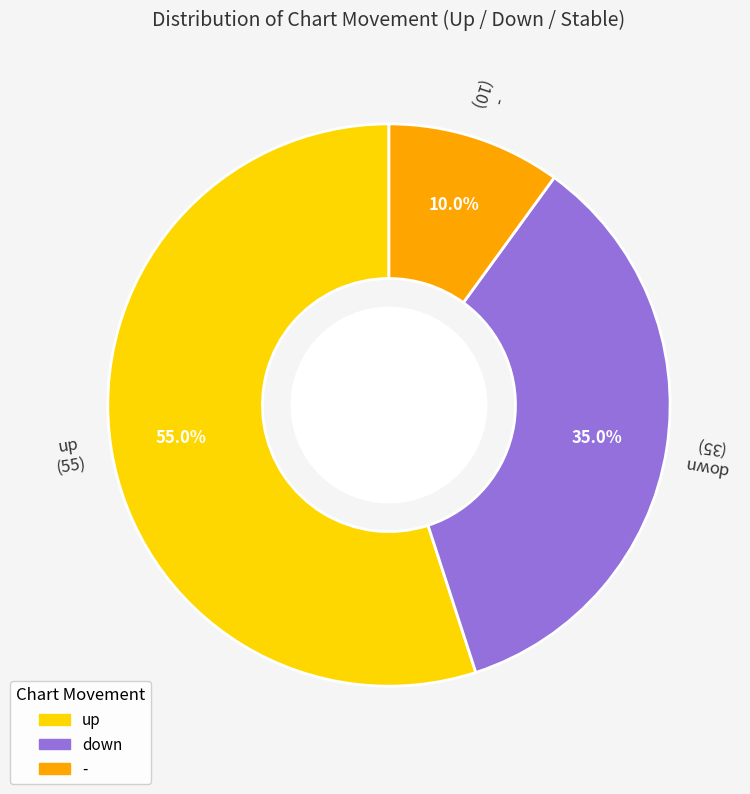

What is the largest slice in the pie chart?

up